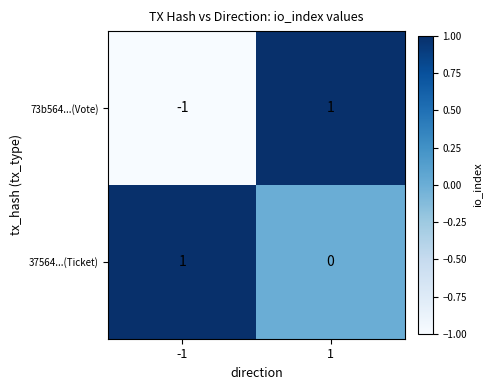

The value of 73b564...(Vote) at -1 is -1. True or false?

True